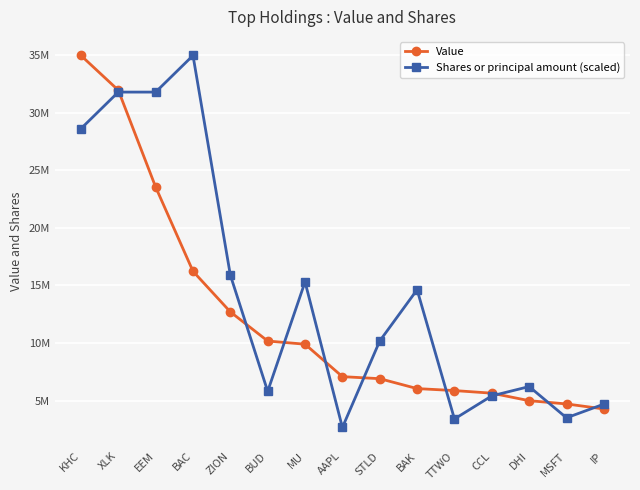

Reading left to right, list all the values displayed in this chart.

Value: KHC=34992000.0	XLK=31975000.0	EEM=23560000.0	BAC=16236000.0	ZION=12708000.0	BUD=10174000.0	MU=9897000.0	AAPL=7078000.0	STLD=6901000.0	BAK=6040000.0	TTWO=5867000.0	CCL=5641000.0	DHI=4989000.0	MSFT=4705000.0	IP=4270000.0
Shares or principal amount (scaled): KHC=28629818.2	XLK=31810909.1	EEM=31810909.1	BAC=34992000.0	ZION=15905454.5	BUD=5802309.8	MU=15313262.7	AAPL=2661046.2	STLD=10179490.9	BAK=14633018.2	TTWO=3399950.0	CCL=5407854.5	DHI=6215151.8	MSFT=3499200.0	IP=4688928.0